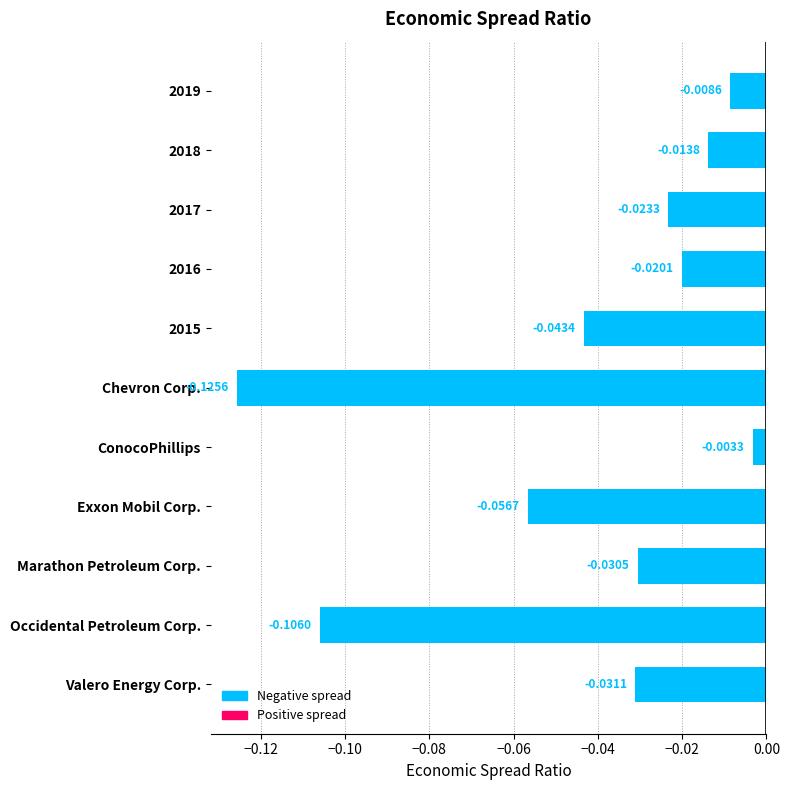

Which category has the highest value across all series?

ConocoPhillips